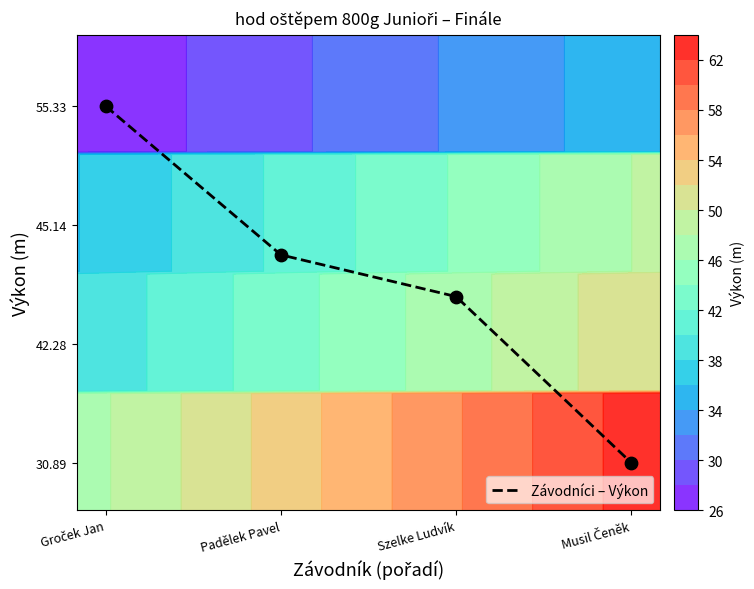

Rank the categories by value from lowest to highest.

Musil Čeněk, Szelke Ludvík, Padělek Pavel, Groček Jan